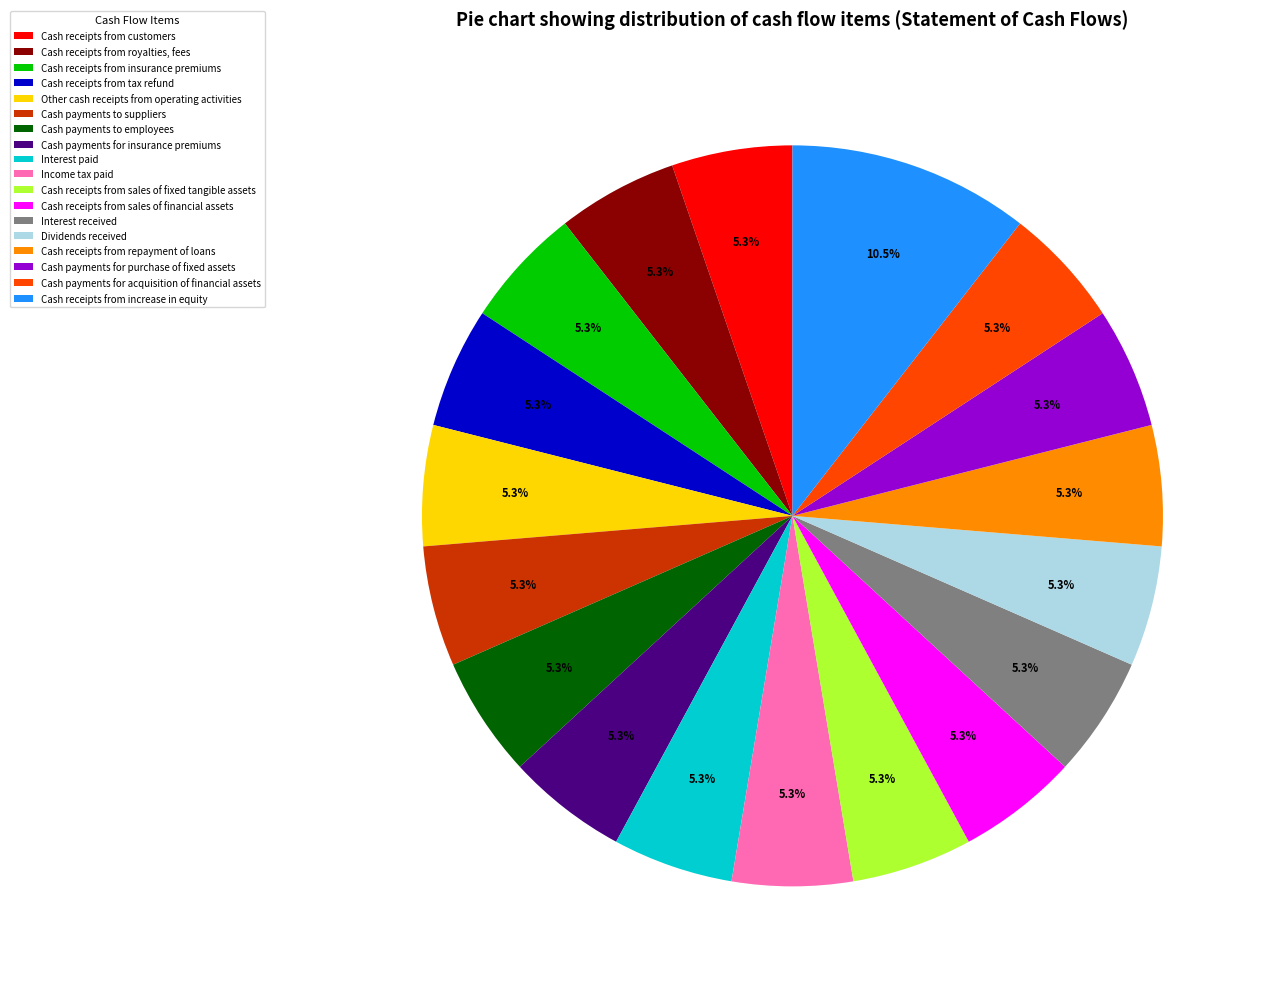

What is the largest slice in the pie chart?

Cash receipts from increase in equity